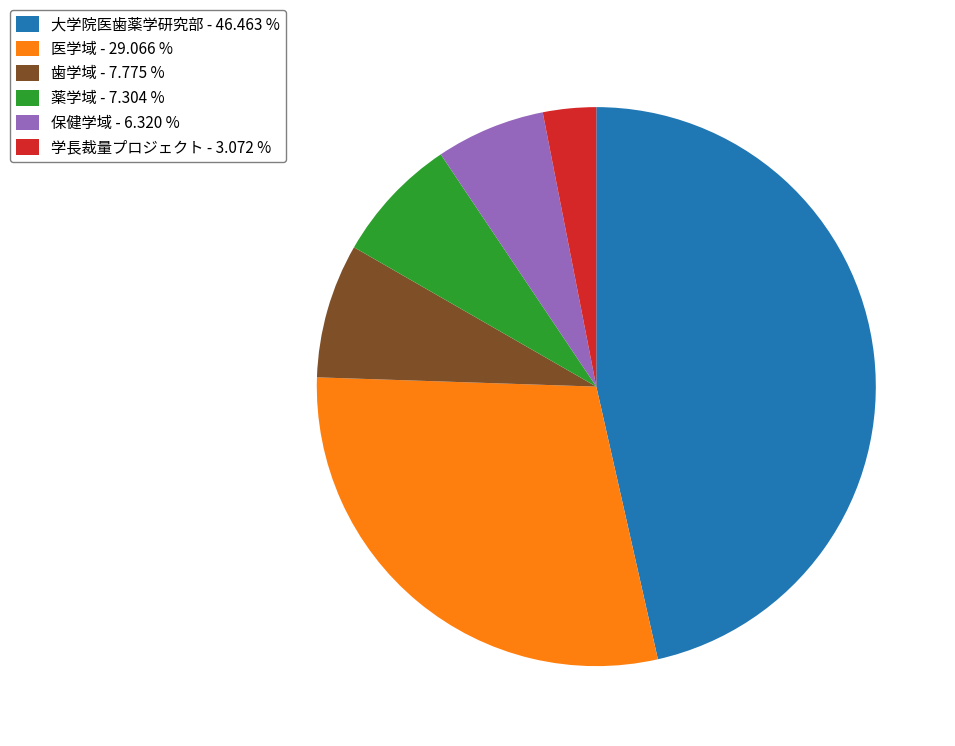

Is 保健学域 - 6.320 % the majority of the pie?

No